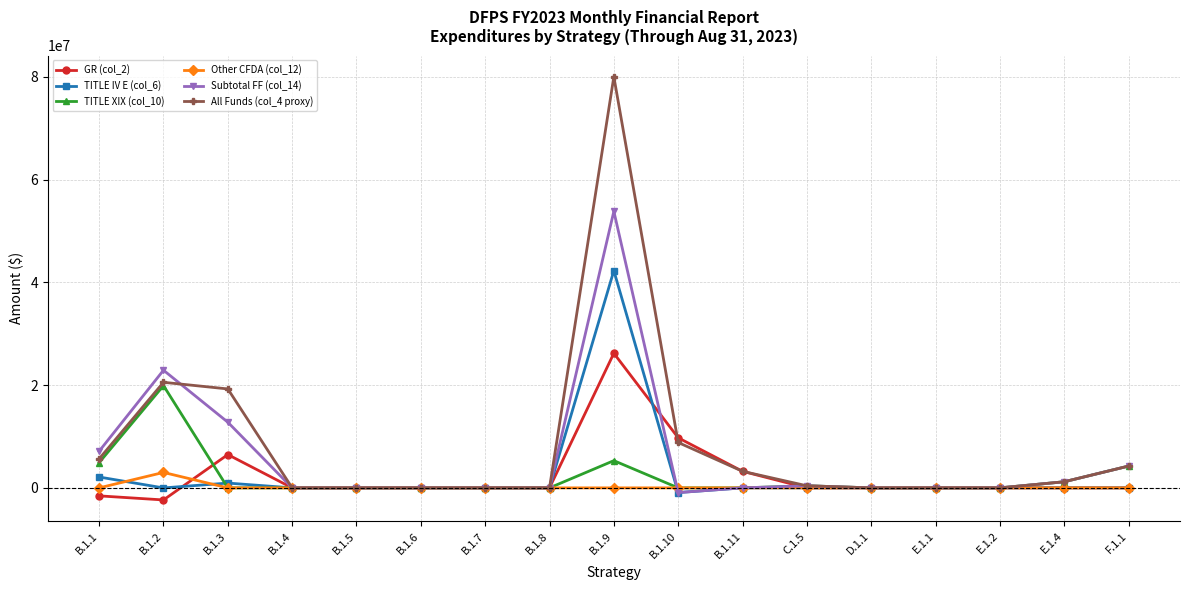

What is the minimum value shown in the chart?

-2351024